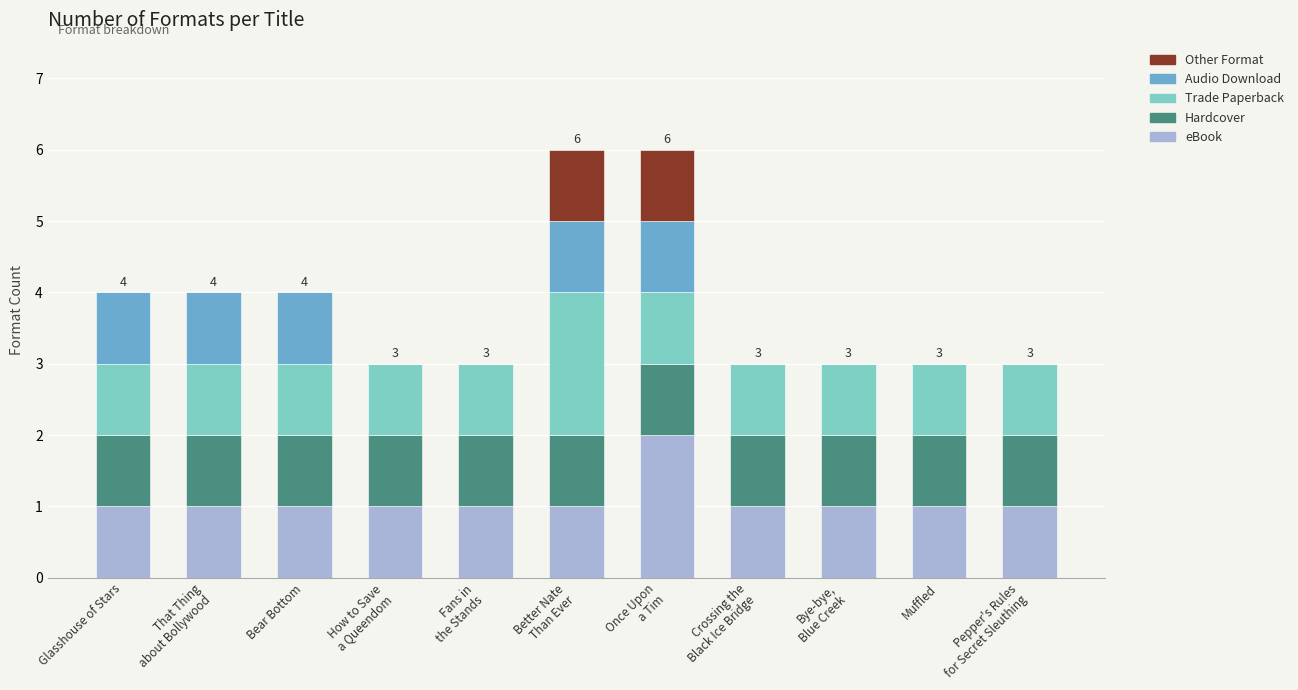

Read the eBook value at That Thing
about Bollywood.

1